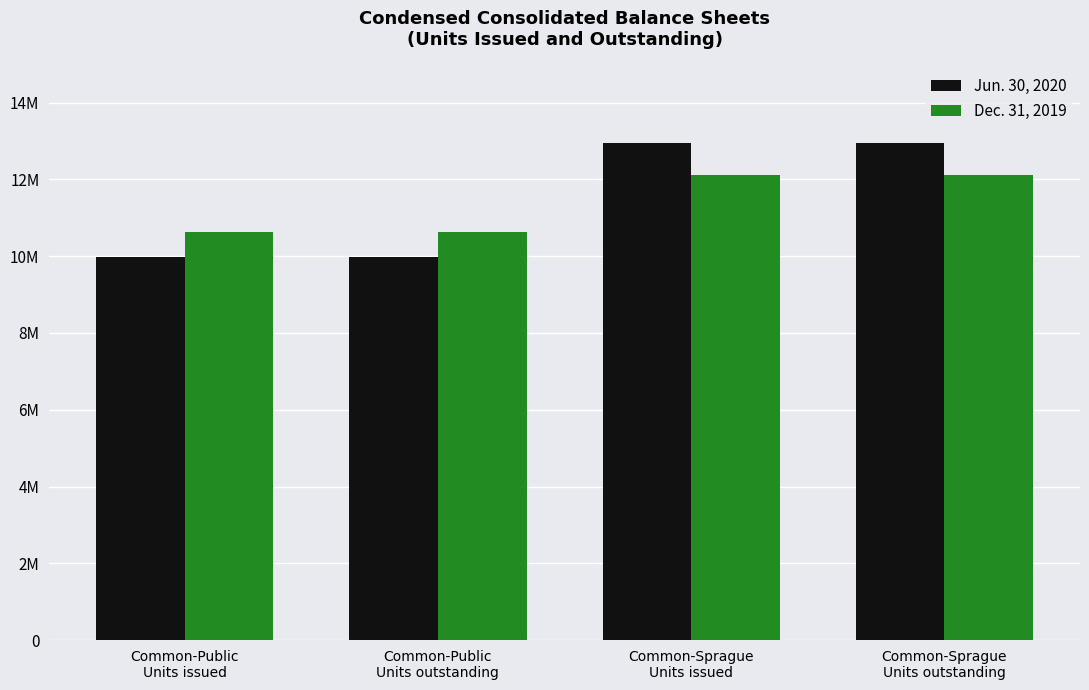

Rank the series at Common-Public
Units outstanding from lowest to highest value.

Jun. 30, 2020, Dec. 31, 2019